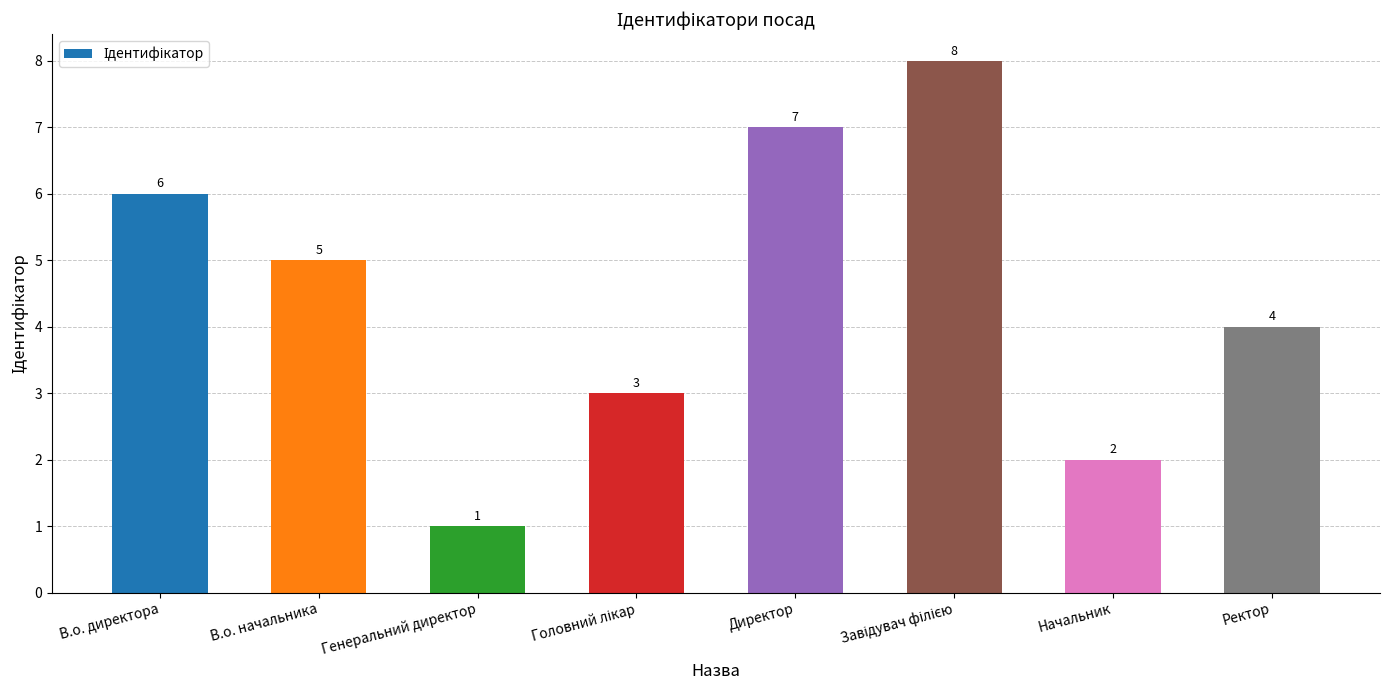

Reading right to left, transcribe all the data shown in this chart.

4	2	8	7	3	1	5	6